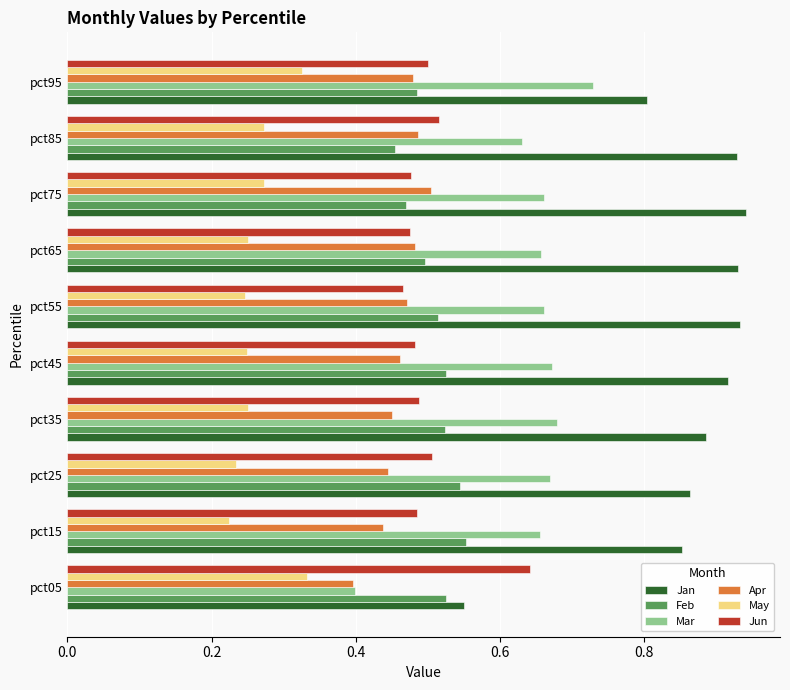

The Apr series shows 0.5 at pct85. True or false?

True